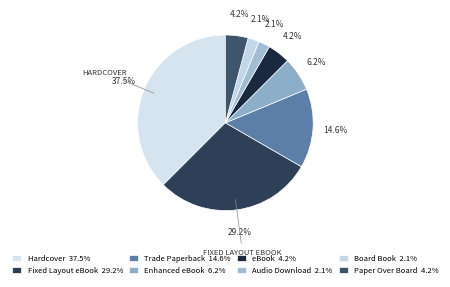

Which category has the biggest portion of the pie?

Hardcover